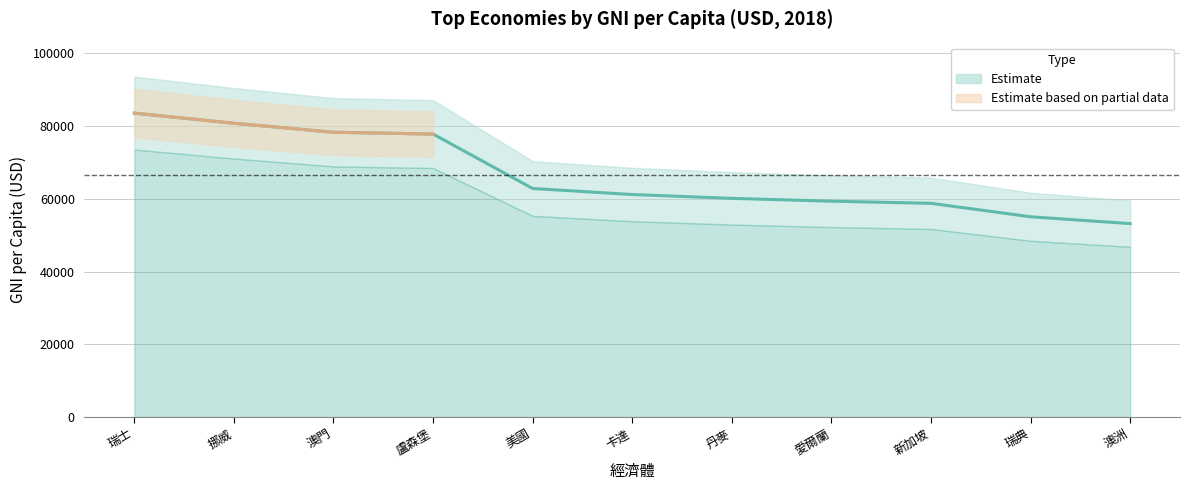

Reading left to right, list all the values displayed in this chart.

83580	80790	78320	77820	62850	61190	60140	59360	58770	55070	53190